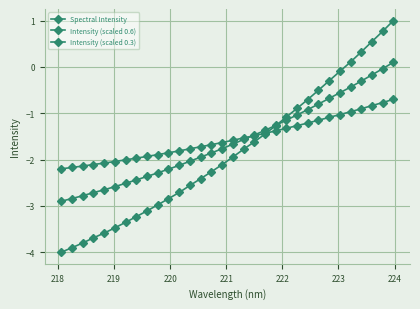

Does the chart have visible grid lines?

Yes